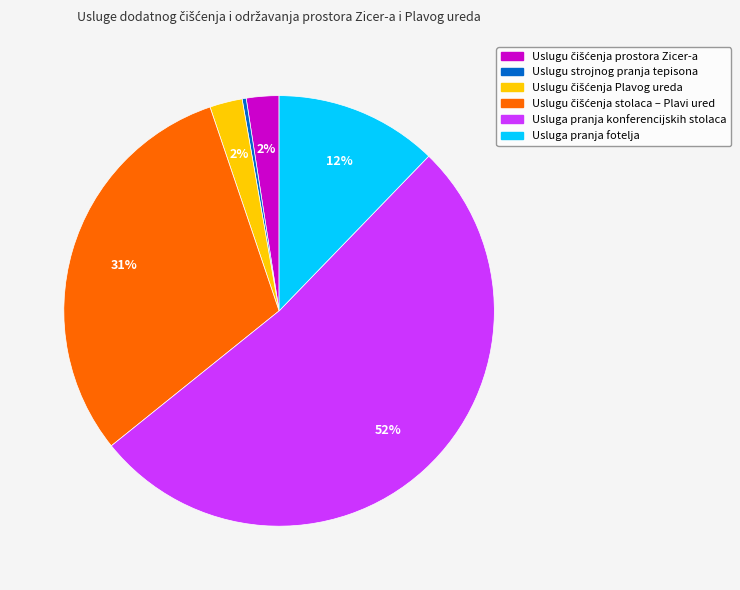

To the nearest percent, what is the average slice percentage?

17%